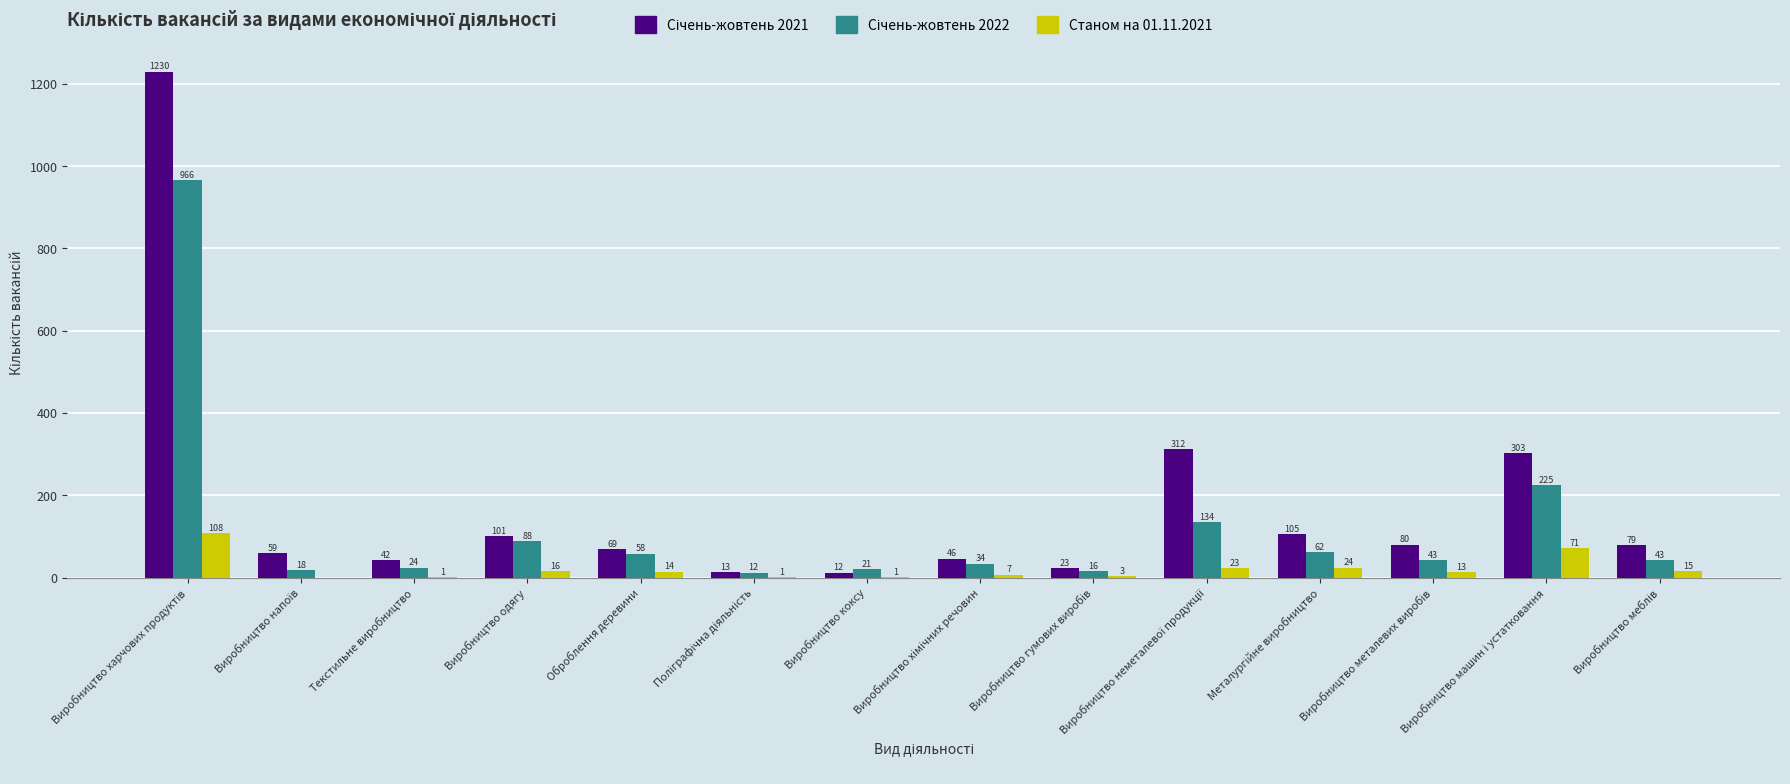

What is the greatest value displayed?

1230